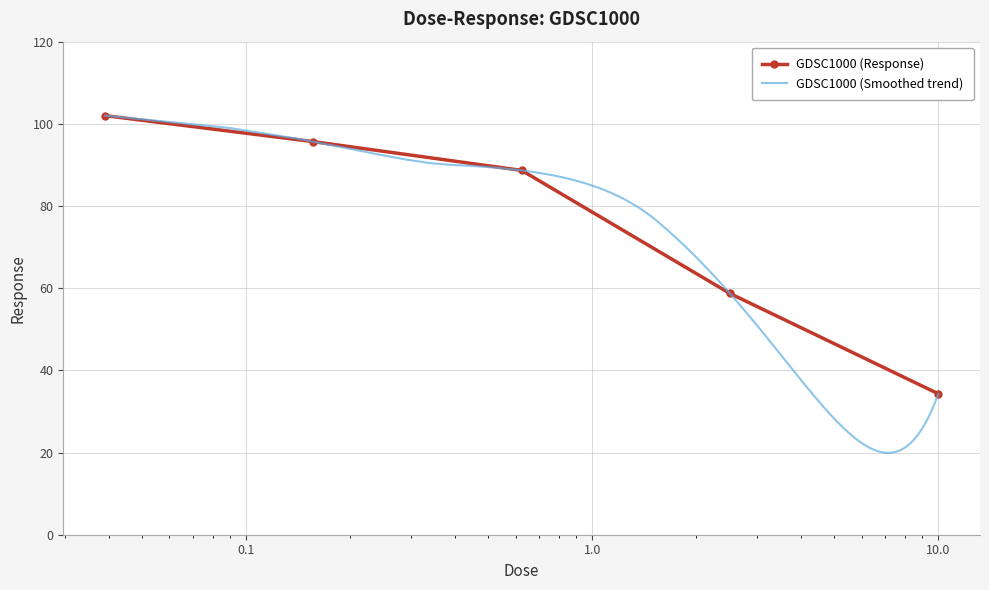

True or false: the data has more than 2 interior local peaks.

False